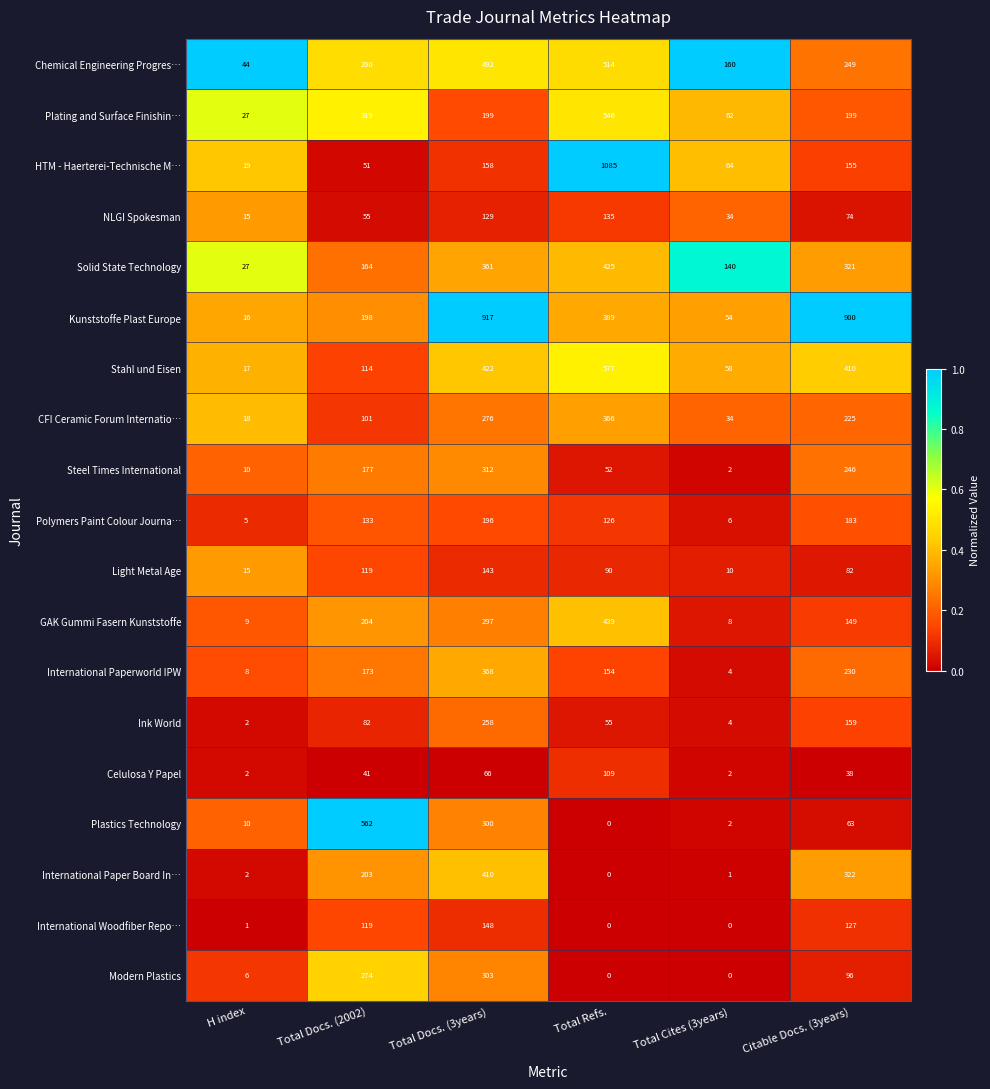

Rank the series by their maximum value, from lowest to highest.

Celulosa Y Papel, NLGI Spokesman, Light Metal Age, International Woodfiber Repo…, Polymers Paint Colour Journa…, Ink World, Modern Plastics, Steel Times International, CFI Ceramic Forum Internatio…, International Paperworld IPW, International Paper Board In…, Solid State Technology, GAK Gummi Fasern Kunststoffe, Chemical Engineering Progres…, Plating and Surface Finishin…, Plastics Technology, Stahl und Eisen, Kunststoffe Plast Europe, HTM - Haerterei-Technische M…